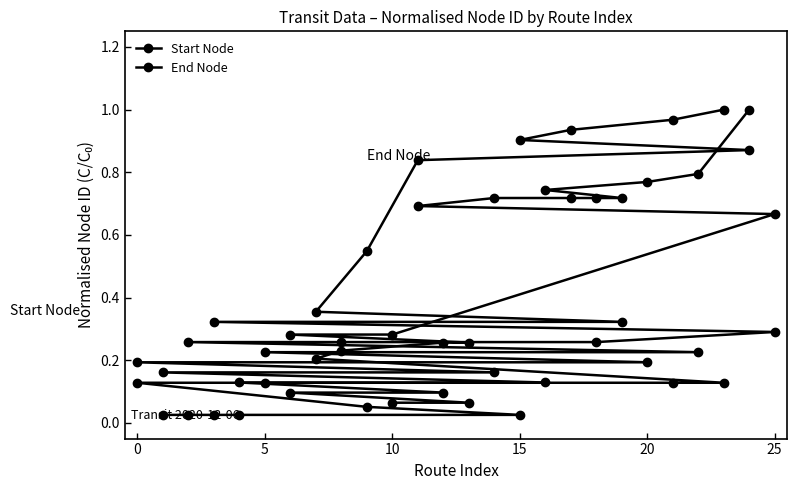

True or false: End Node has more than 2 interior local peaks.

False